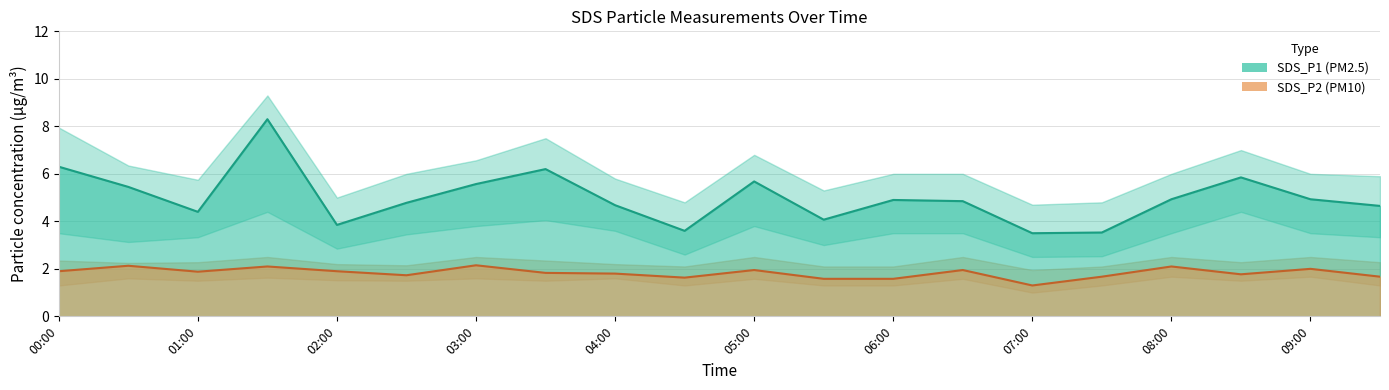

Reading left to right, transcribe all the data shown in this chart.

SDS_P1: 00:00=6.3	00:30=5.5	01:00=4.4	01:30=8.3	02:00=3.9	02:30=4.8	03:00=5.6	03:30=6.2	04:00=4.7	04:30=3.6	05:00=5.7	05:30=4.1	06:00=4.9	06:30=4.8	07:00=3.5	07:30=3.5	08:00=4.9	08:30=5.8	09:00=4.9	09:30=4.7
SDS_P2: 00:00=1.9	00:30=2.1	01:00=1.9	01:30=2.1	02:00=1.9	02:30=1.7	03:00=2.1	03:30=1.8	04:00=1.8	04:30=1.6	05:00=1.9	05:30=1.6	06:00=1.6	06:30=1.9	07:00=1.3	07:30=1.7	08:00=2.1	08:30=1.8	09:00=2.0	09:30=1.7
upper_P1: 00:00=8.0	00:30=6.3	01:00=5.8	01:30=9.3	02:00=5.0	02:30=6.0	03:00=6.6	03:30=7.5	04:00=5.8	04:30=4.8	05:00=6.8	05:30=5.3	06:00=6.0	06:30=6.0	07:00=4.7	07:30=4.8	08:00=6.0	08:30=7.0	09:00=6.0	09:30=5.9
lower_P1: 00:00=3.5	00:30=3.1	01:00=3.3	01:30=4.4	02:00=2.9	02:30=3.5	03:00=3.8	03:30=4.0	04:00=3.6	04:30=2.6	05:00=3.8	05:30=3.0	06:00=3.5	06:30=3.5	07:00=2.5	07:30=2.5	08:00=3.5	08:30=4.4	09:00=3.5	09:30=3.3
upper_P2: 00:00=2.4	00:30=2.2	01:00=2.3	01:30=2.5	02:00=2.2	02:30=2.1	03:00=2.5	03:30=2.4	04:00=2.2	04:30=2.1	05:00=2.5	05:30=2.1	06:00=2.1	06:30=2.5	07:00=1.9	07:30=2.1	08:00=2.5	08:30=2.3	09:00=2.5	09:30=2.3
lower_P2: 00:00=1.3	00:30=1.6	01:00=1.5	01:30=1.6	02:00=1.5	02:30=1.5	03:00=1.6	03:30=1.5	04:00=1.6	04:30=1.3	05:00=1.6	05:30=1.3	06:00=1.3	06:30=1.6	07:00=1.0	07:30=1.3	08:00=1.7	08:30=1.5	09:00=1.7	09:30=1.3